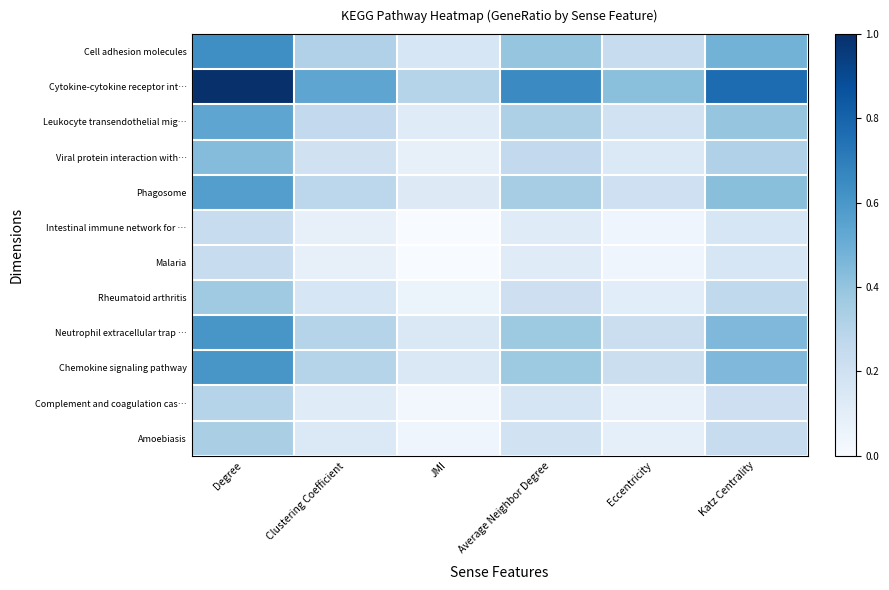

At which category does the chart reach its peak across all series?

Degree